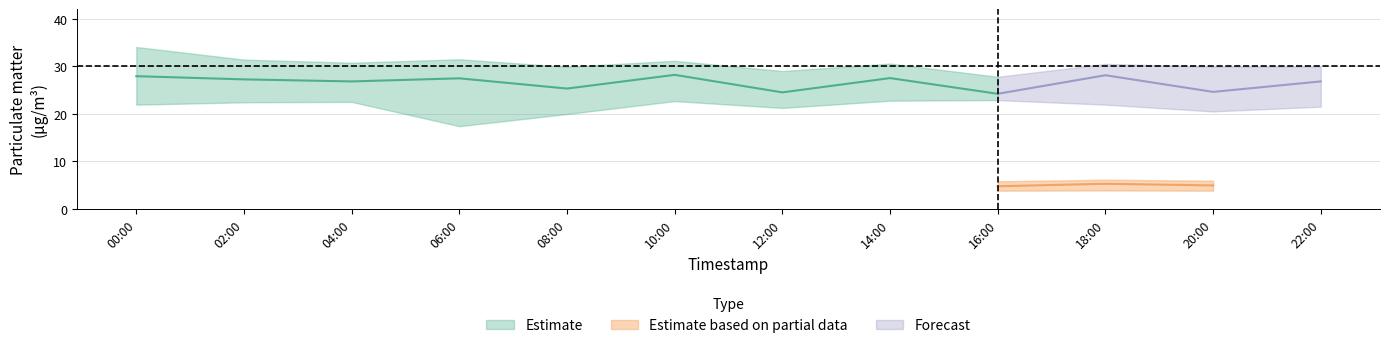

How many categories are shown in the chart?

12